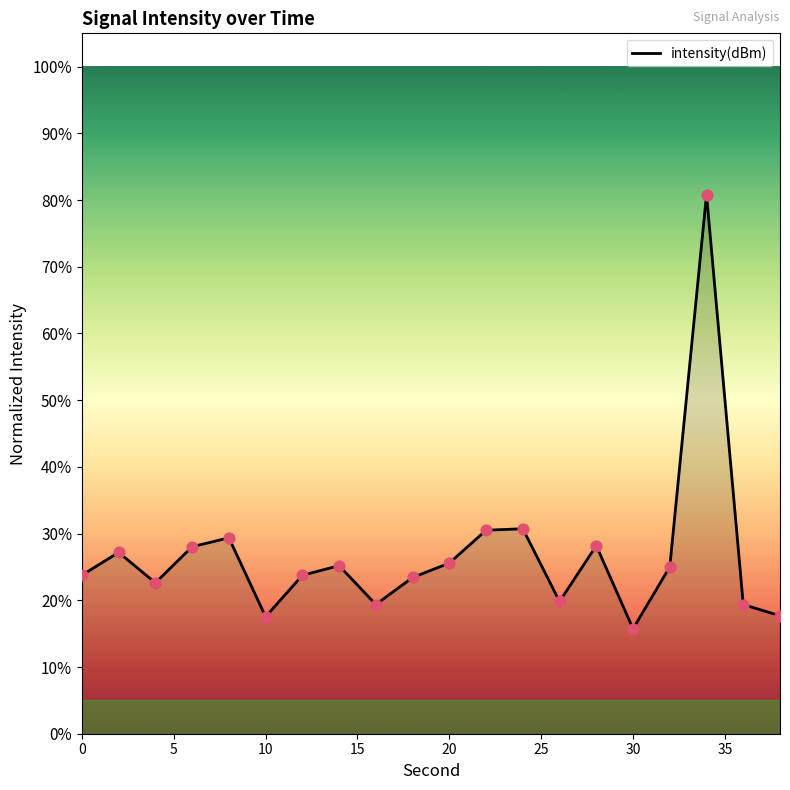

What is the smallest value displayed?

15.7